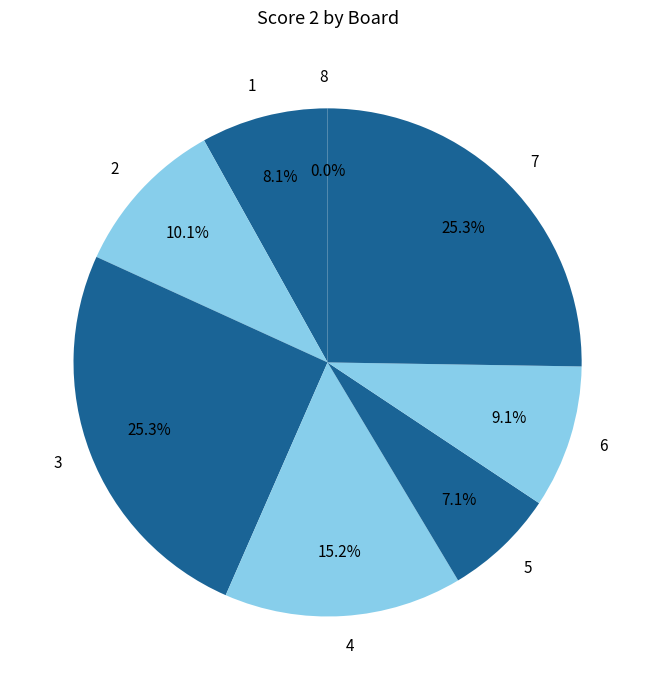

Which category has the smallest portion of the pie?

8